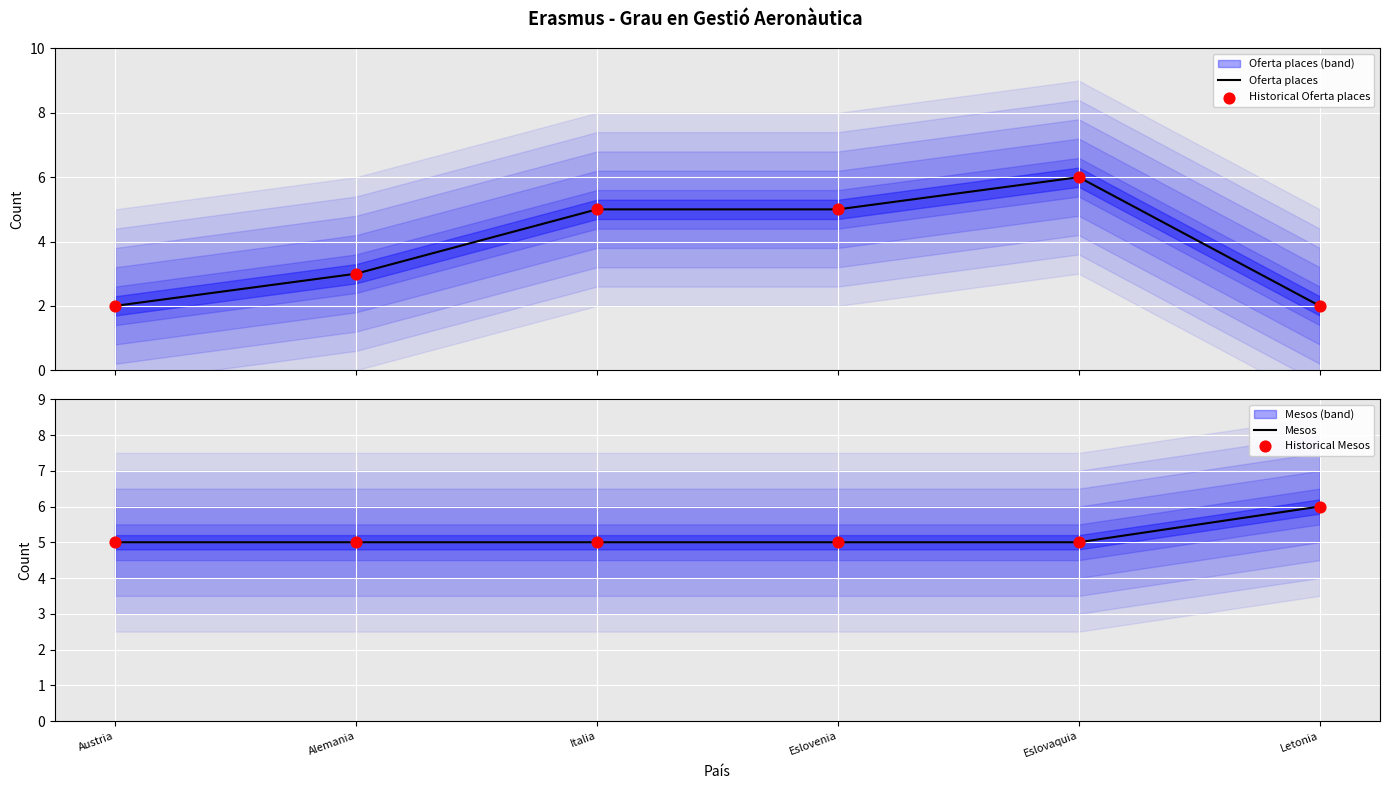

Which series has the widest spread of Y values?

Oferta places